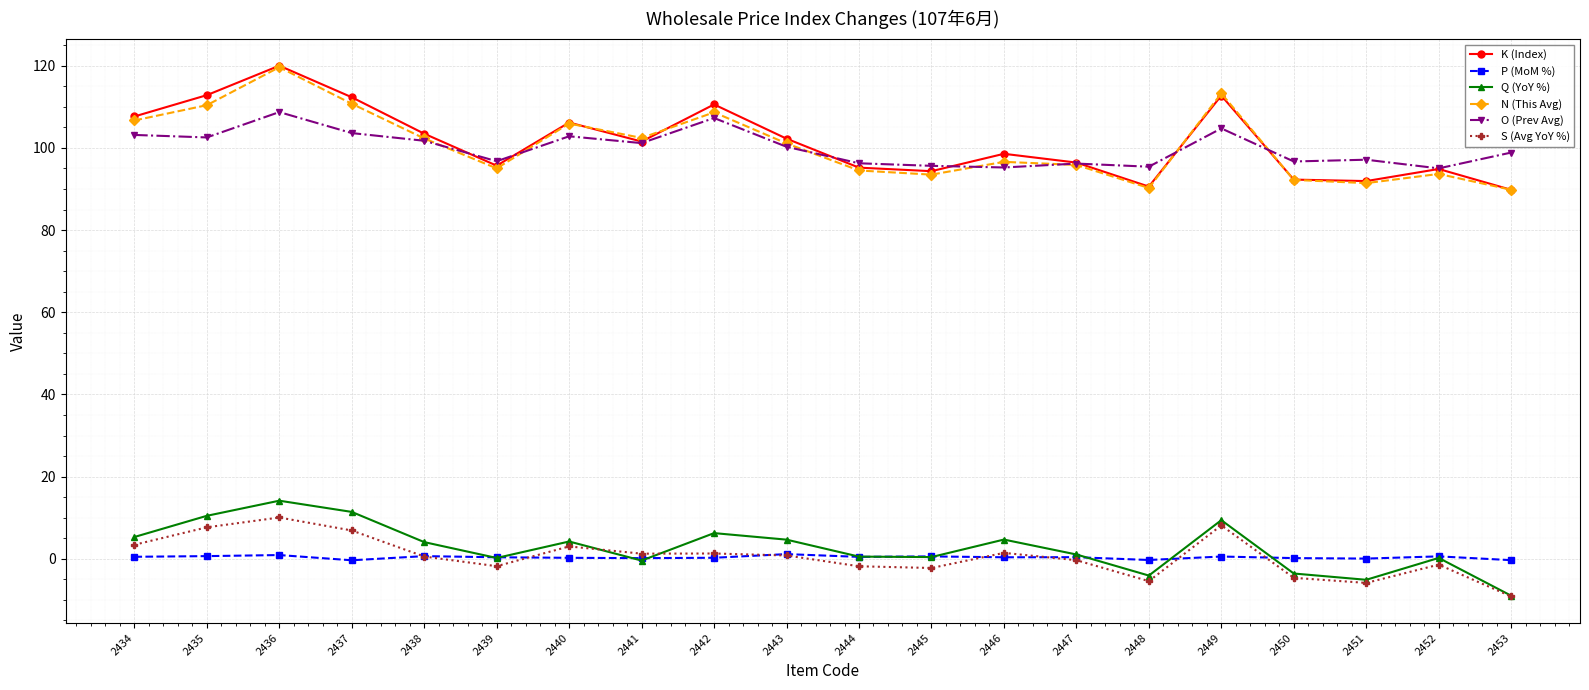

Is the value of S (Avg YoY %) at 2445 greater than the value of O (Prev Avg) at 2434?

No